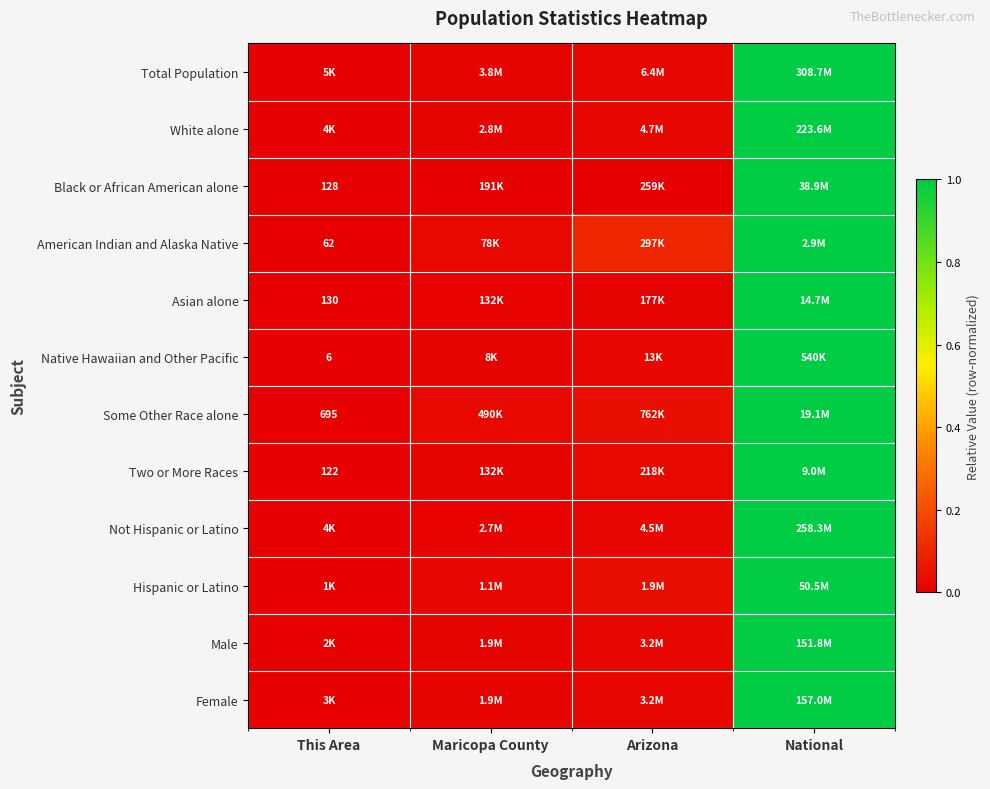

Is it true that Some Other Race alone equals 0.0 at Maricopa County?

True